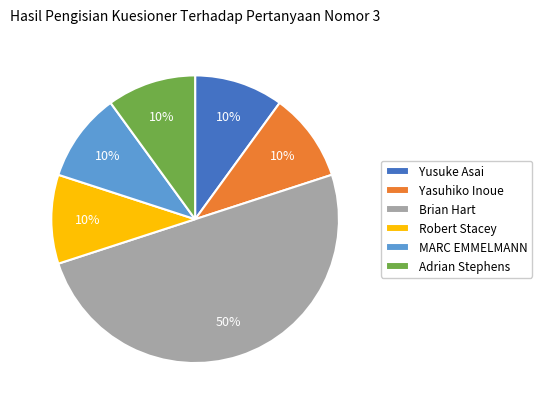

Combined, do Robert Stacey and Yasuhiko Inoue account for over 50%?

No